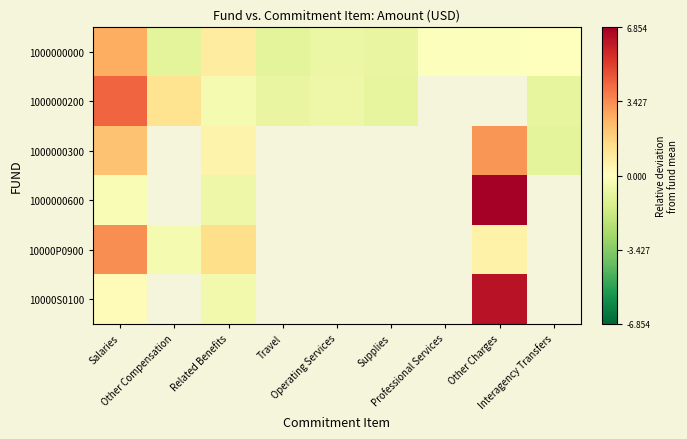

Which series has the largest range (max minus min)?

1000000600